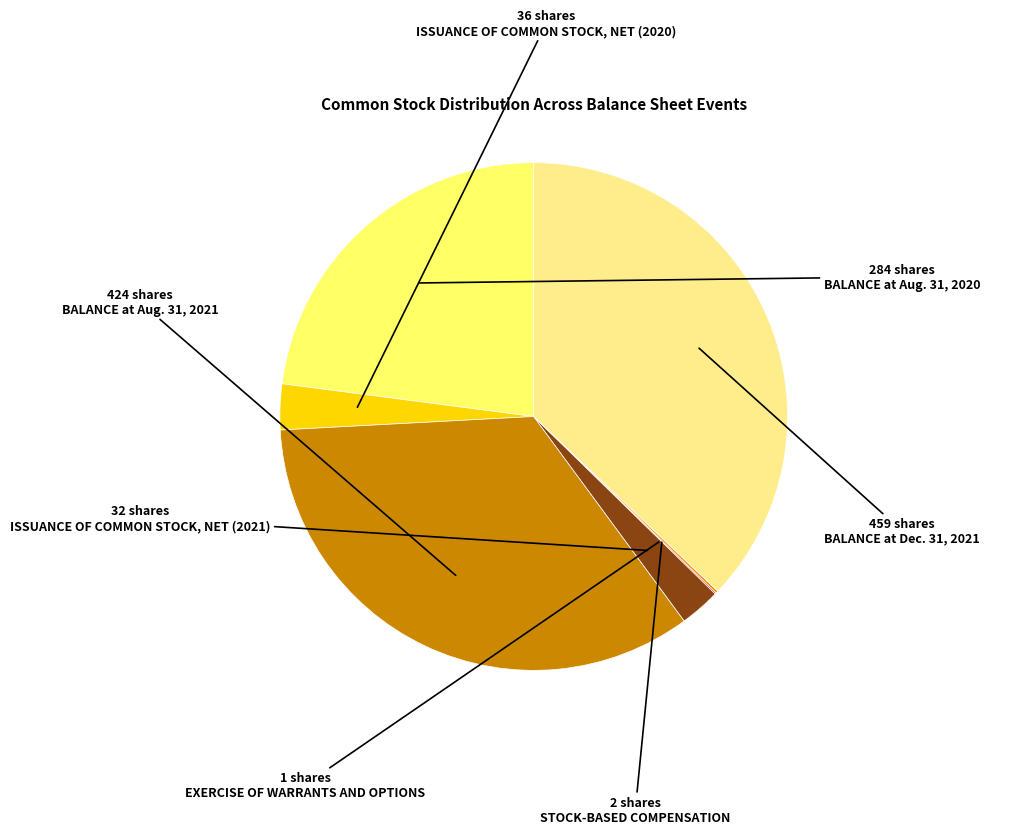

Does any single category account for the majority?

No